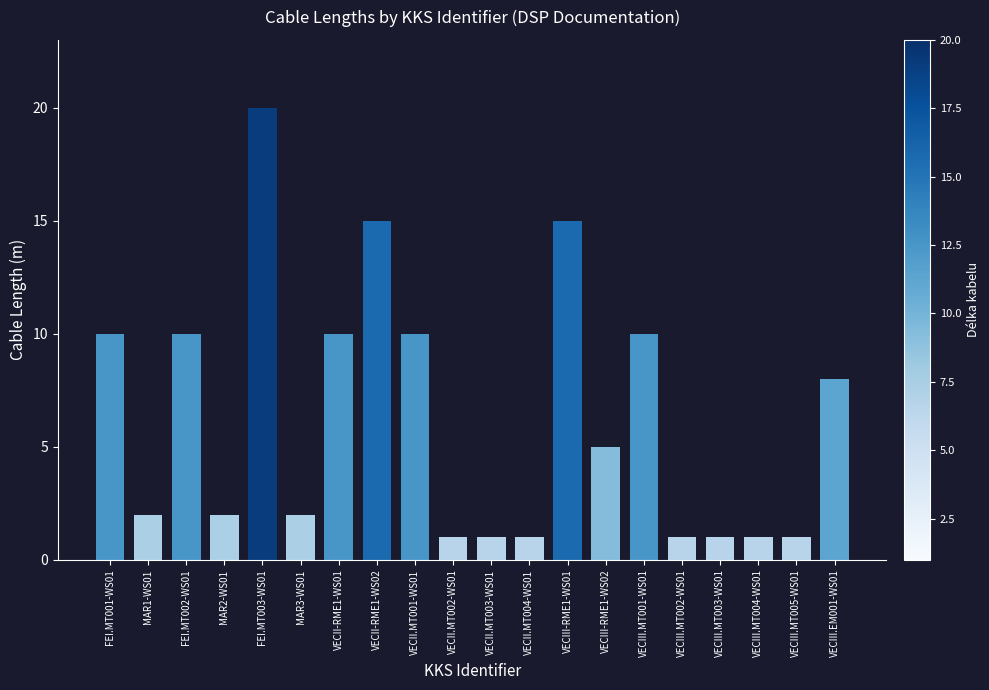

What is the difference between the values at VECIII-RME1-WS01 and FEI.MT003-WS01?

5